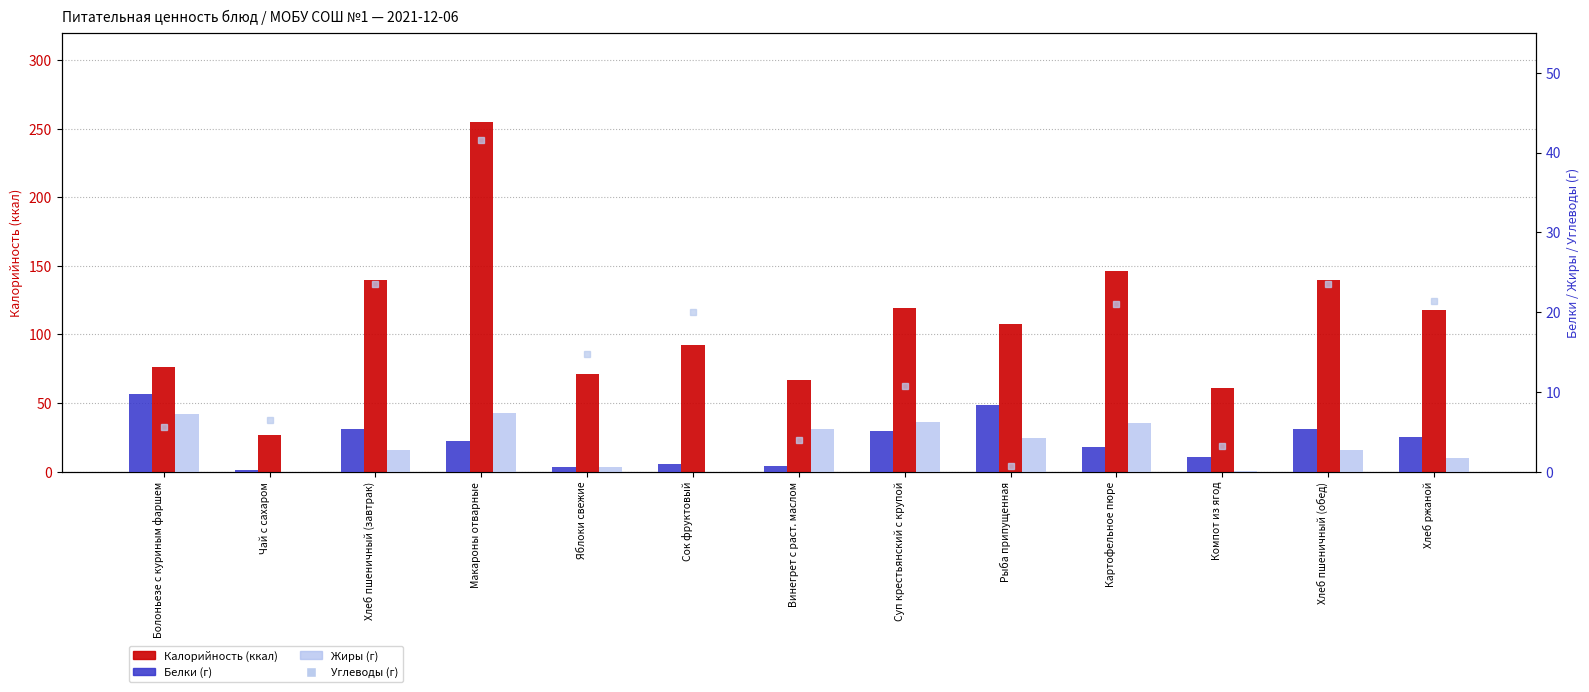

Which label corresponds to the smallest value in the chart?

Чай с сахаром